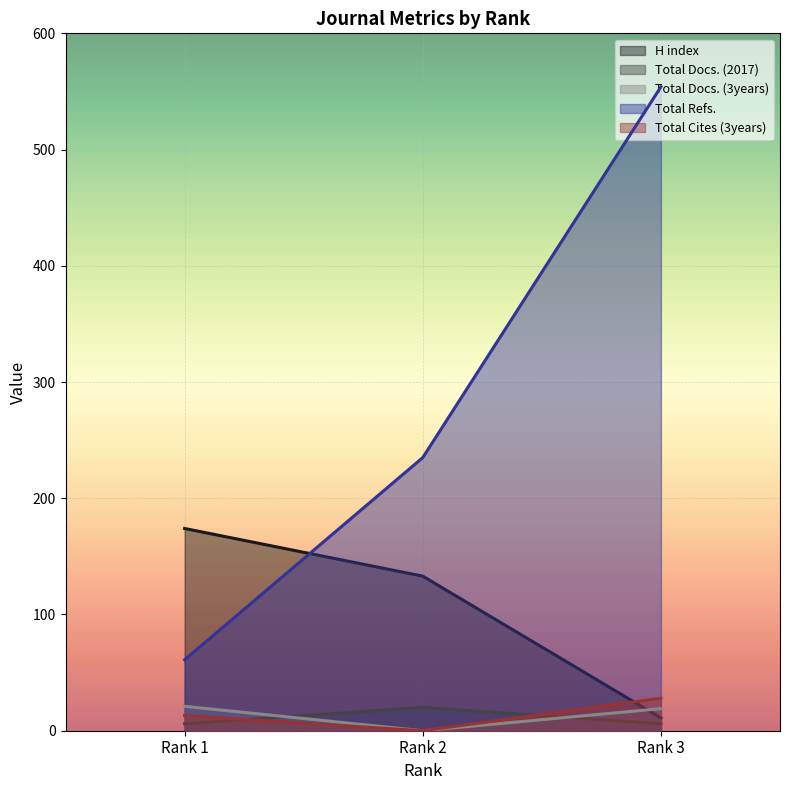

Is the value of Total Docs. (2017) at Rank 1 greater than the value of Total Docs. (3years) at Rank 1?

No